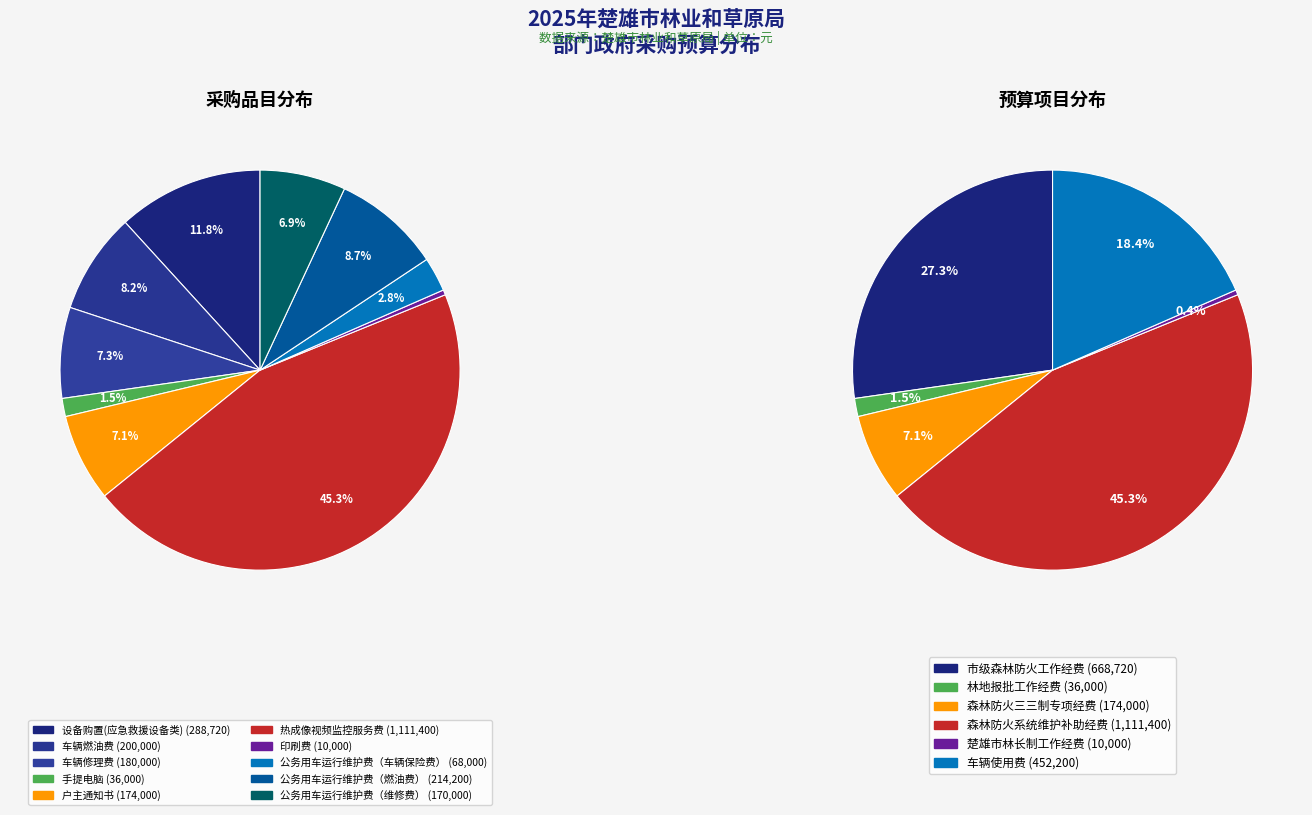

What percentage is the 公务用车运行维护费（车辆保险费） slice, to the nearest percent?

3%